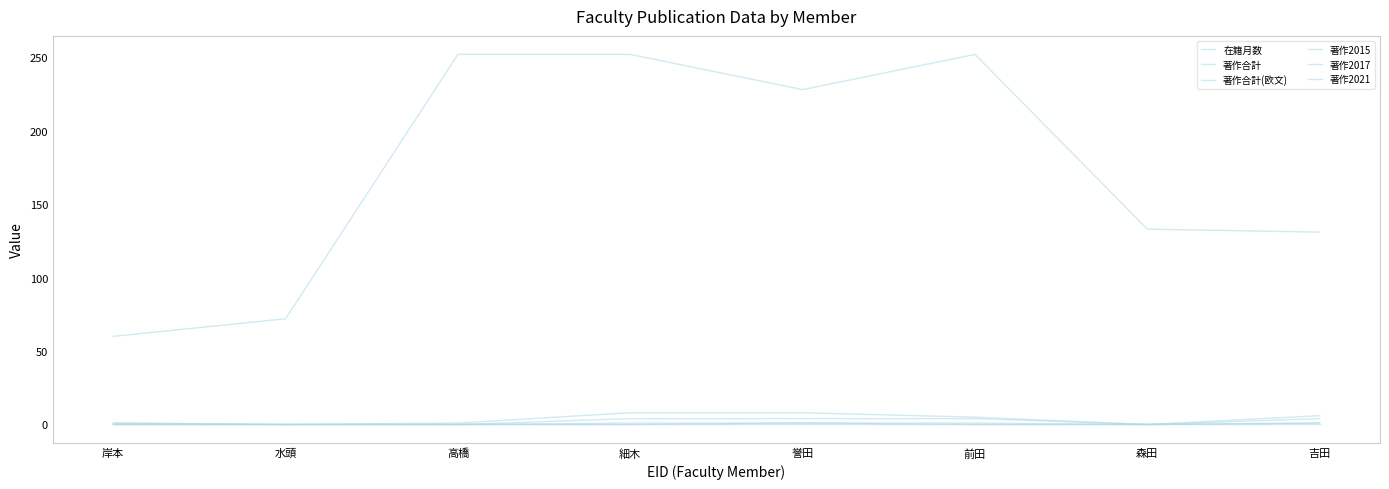

Does the chart have visible grid lines?

No